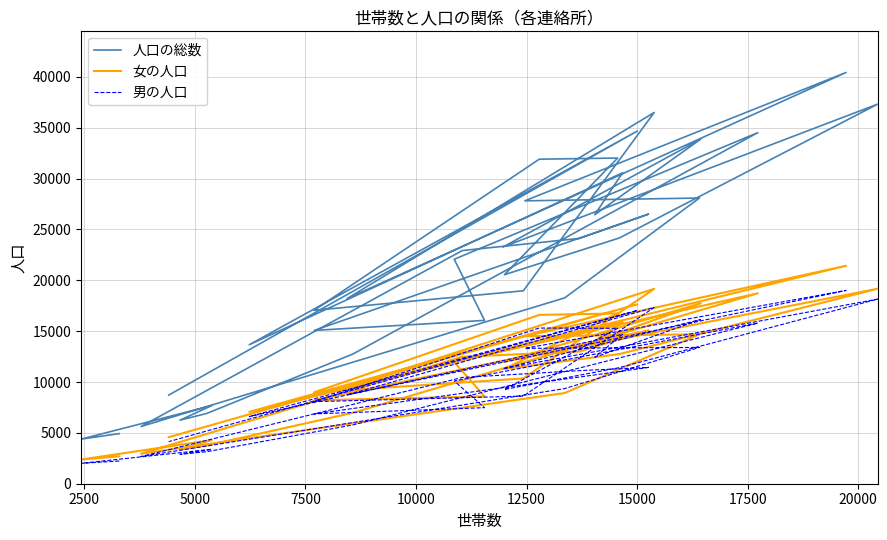

List the series in order of their peak value, lowest first.

男の人口, 女の人口, 人口の総数